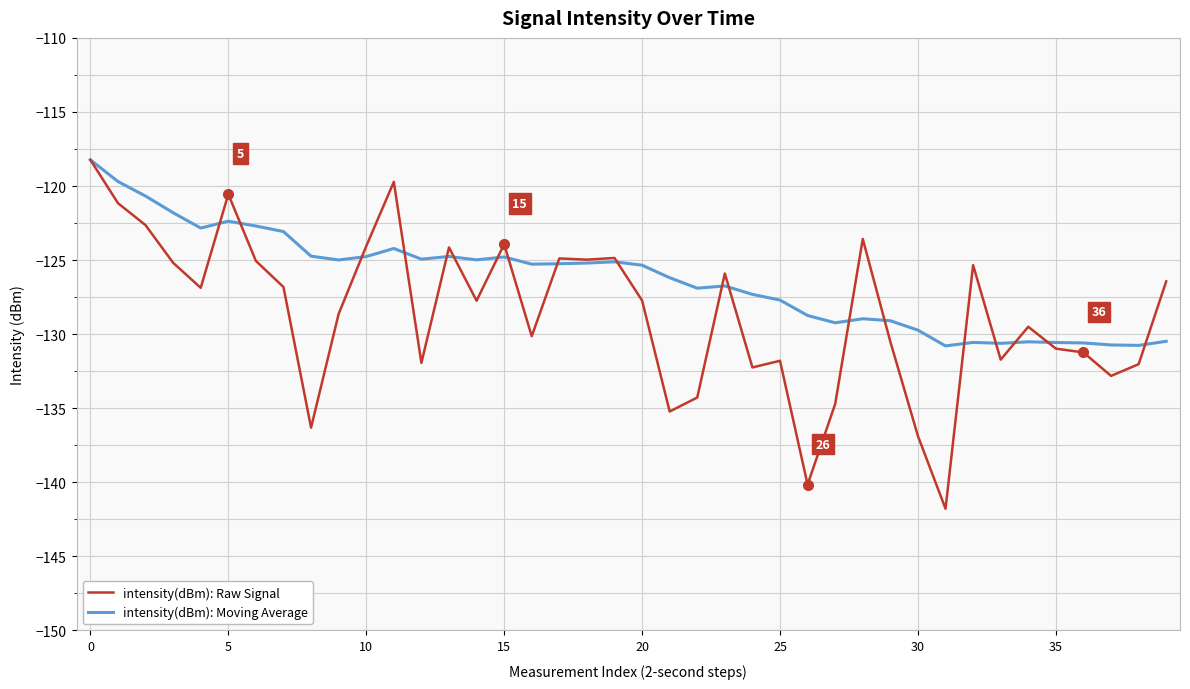

Which series has the largest total across all categories?

intensity(dBm): Moving Average